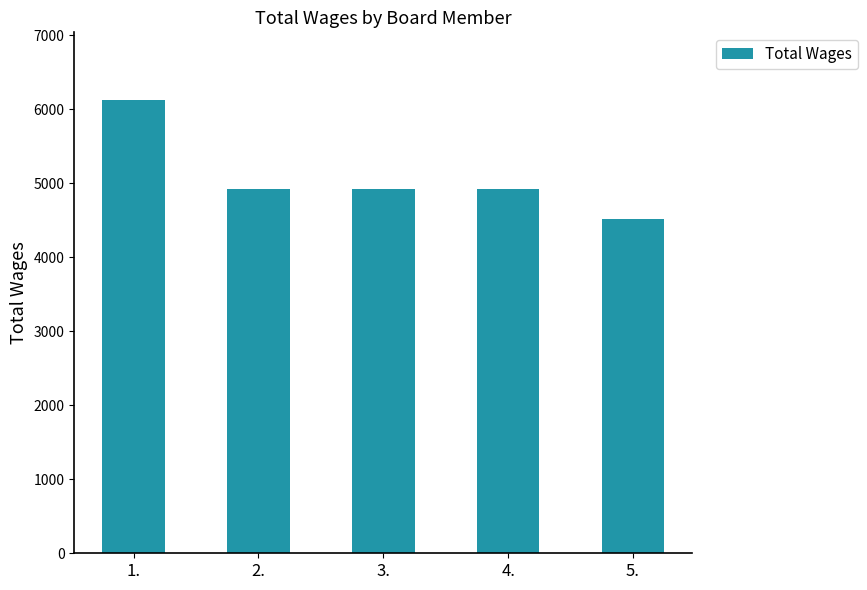

Reading right to left, what are all the values shown in this chart?

5.=4520	4.=4920	3.=4920	2.=4920	1.=6120